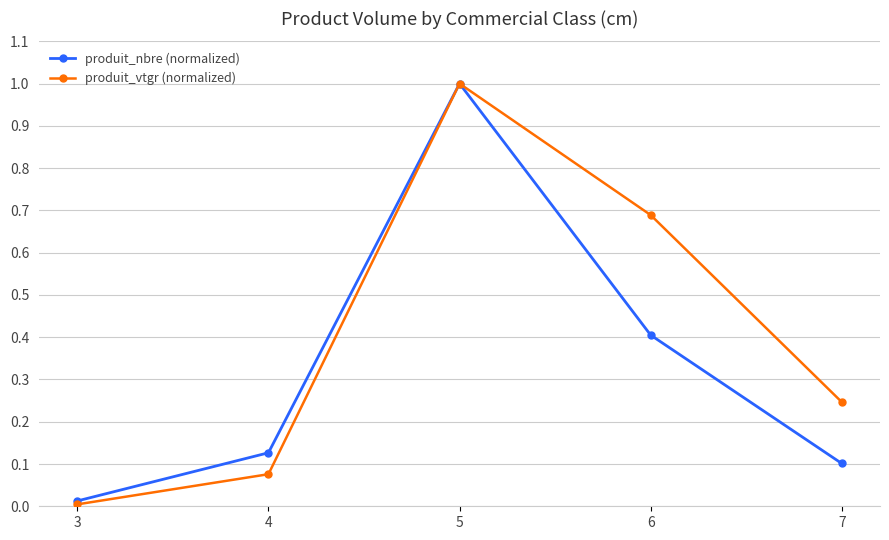

Which series has the largest range (max minus min)?

produit_vtgr (normalized)